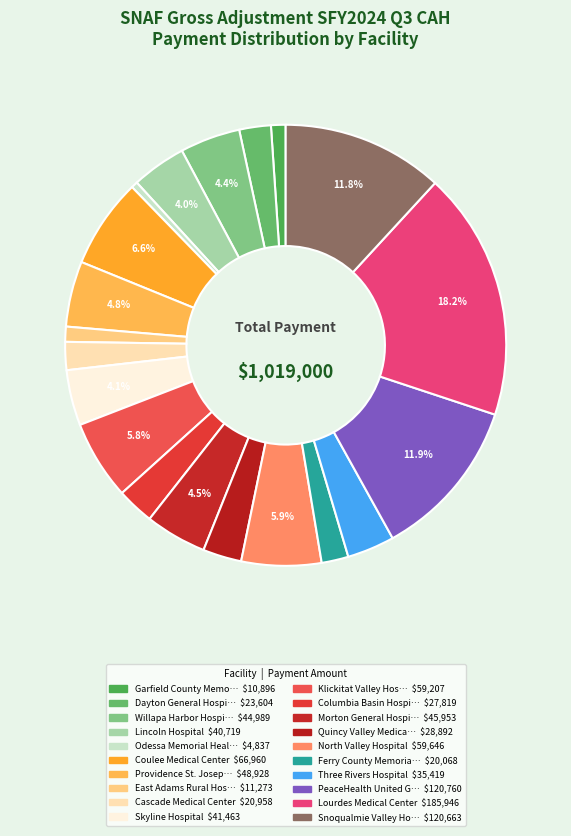

How many segments does this pie chart have?

20